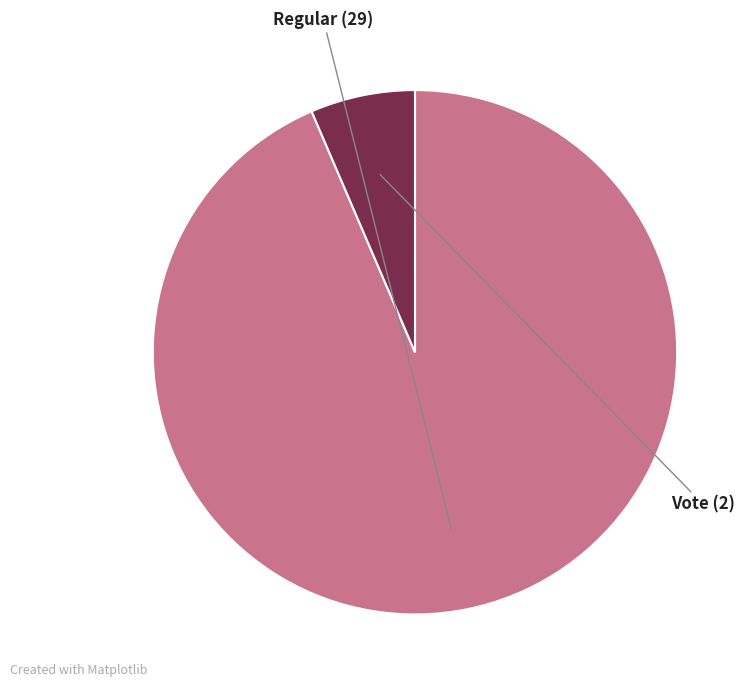

Does any single category account for the majority?

Yes